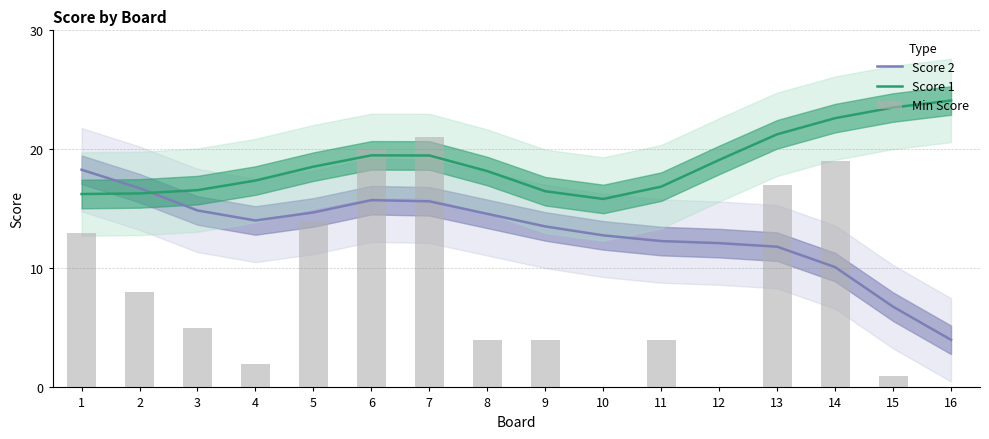

Which series has the largest range (max minus min)?

Min Score